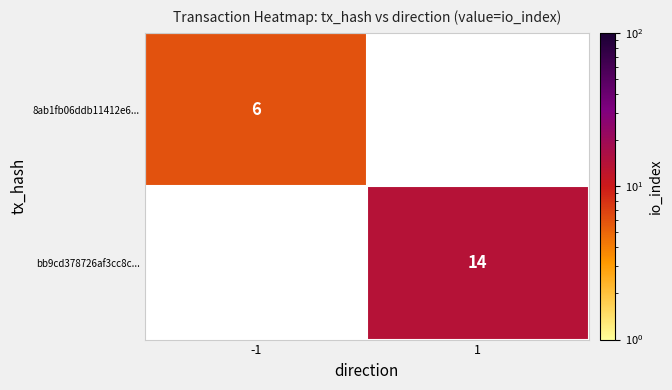

Is it true that 8ab1fb06ddb11412e6... equals 6 at -1?

True